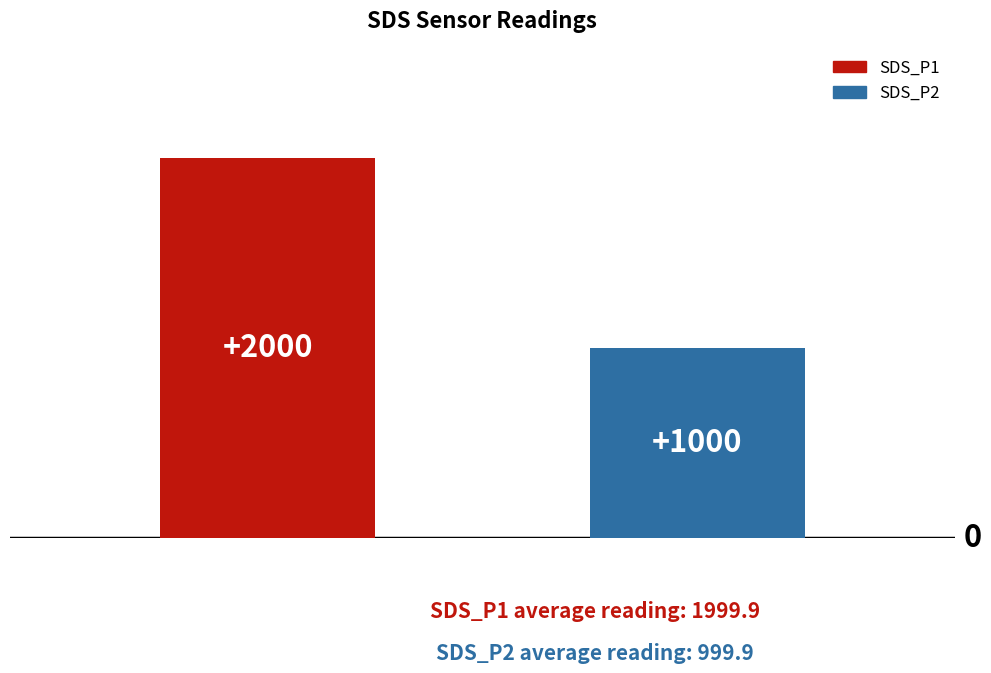

What is the minimum value for SDS_P2?

999.9